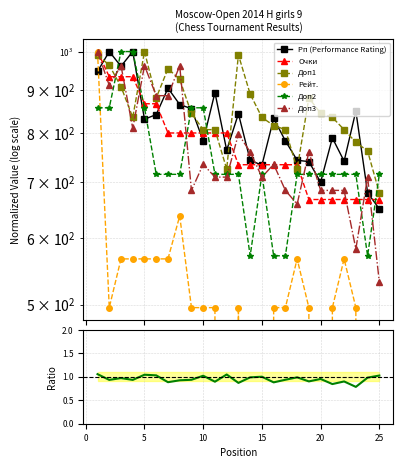

Where do Доп2 and Доп1 first cross each other?

2 and 3